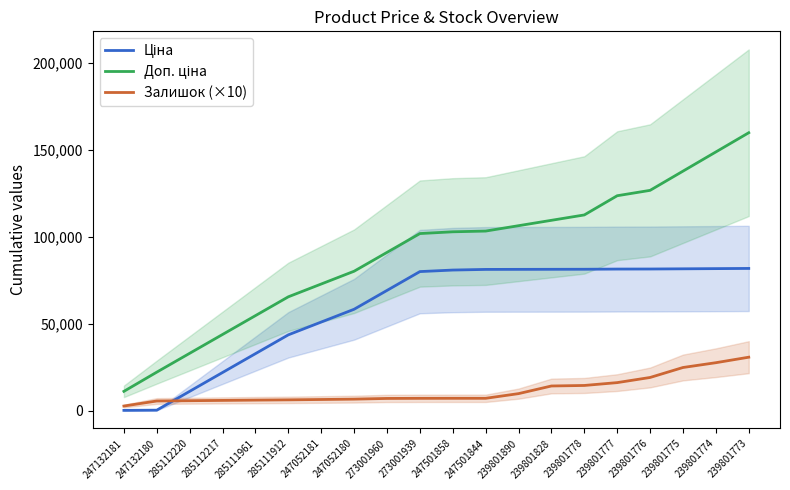

Reading left to right, what are all the values shown in this chart?

Ціна: 110.5	221.1	11061.2	21901.3	32741.4	43581.5	50941.7	58301.9	69141.9	79982.0	80866.2	81233.8	81264.7	81295.6	81326.6	81437.1	81468.1	81578.6	81689.2	81799.8
Доп. ціна: 11055.0	22110.0	32950.1	43790.2	54630.3	65470.4	72830.6	80190.8	91030.8	101870.9	102884.2	103305.2	106400.2	109495.2	112590.2	123645.2	126740.2	137795.2	148850.2	159905.2
Залишок (×10): 2600.0	5500.0	5670.0	5840.0	6010.0	6160.0	6360.0	6570.0	6970.0	7030.0	7050.0	7050.0	9740.0	14140.0	14440.0	16080.0	19040.0	24780.0	27540.0	30710.0